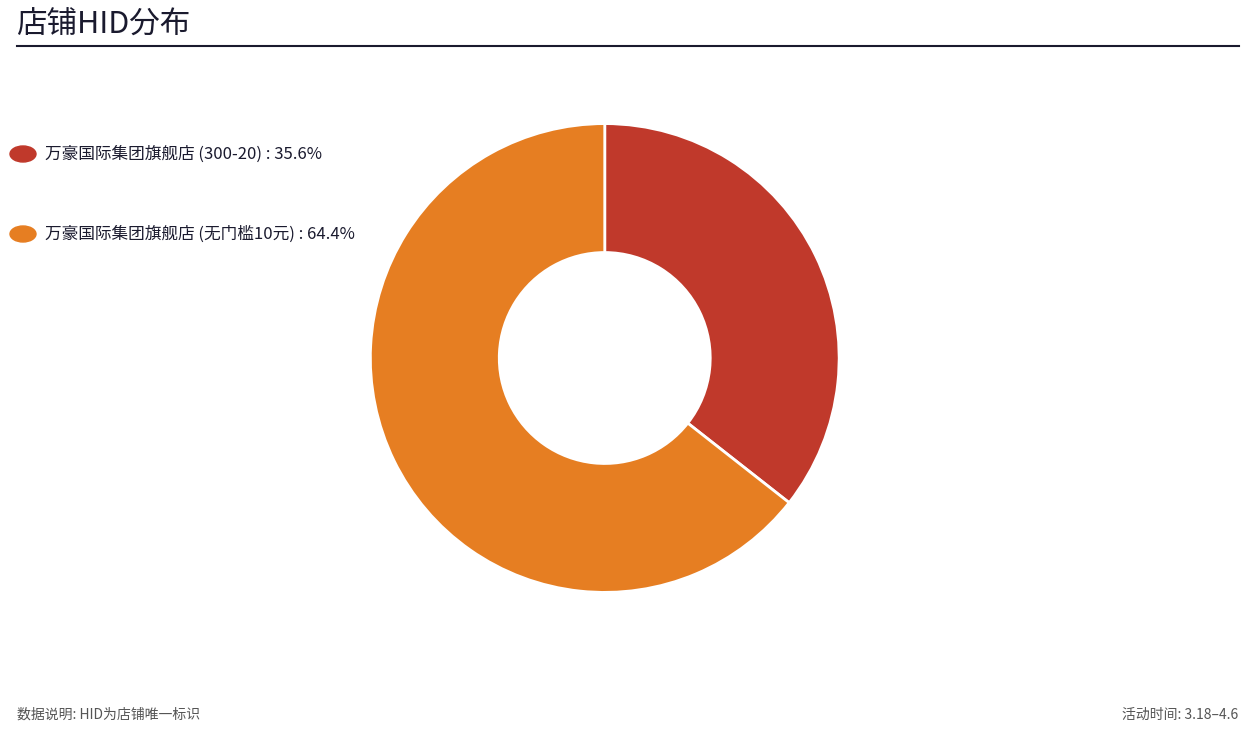

Is there a majority slice in this chart?

Yes